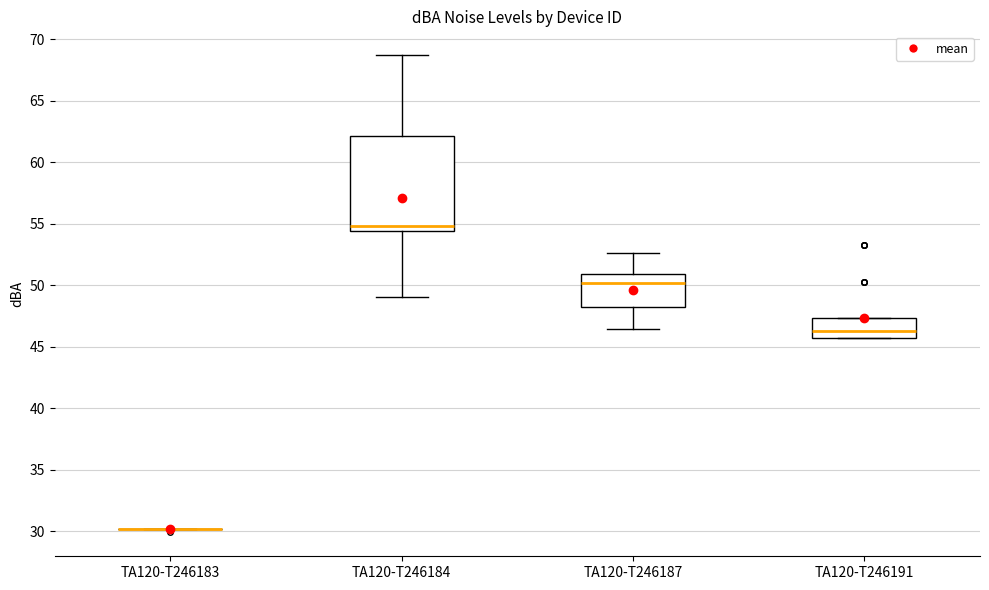

Which box is the tallest, from its lower edge to its upper edge?

TA120-T246184